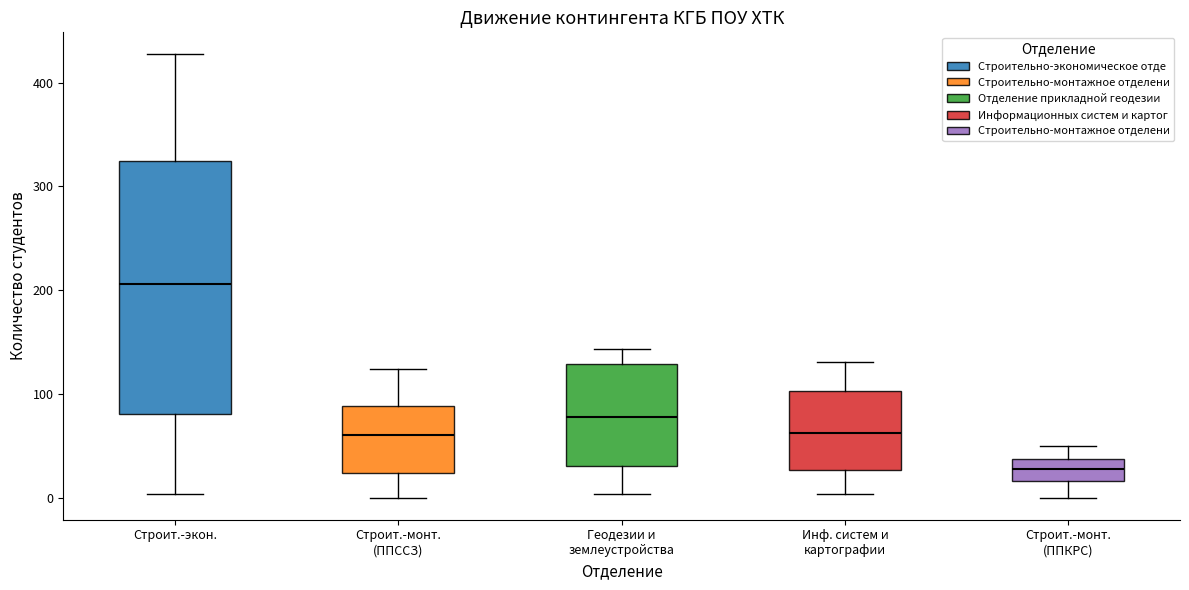

Reading left to right, transcribe this box plot: for each box, give where its median line is, the range the box spans, and where its two whiskers end, as read against the y-axis. The values are not printed on the chart, so give them approximately, as read against the axis.

Строит.-экон.: median 210, box 80 to 320, whiskers 0 to 430
Строит.-монт. (ППССЗ): median 60, box 20 to 90, whiskers 0 to 120
Геодезии и землеустройства: median 80, box 30 to 130, whiskers 0 to 140
Инф. систем и картографии: median 60, box 30 to 100, whiskers 0 to 130
Строит.-монт. (ППКРС): median 30, box 20 to 40, whiskers 0 to 50